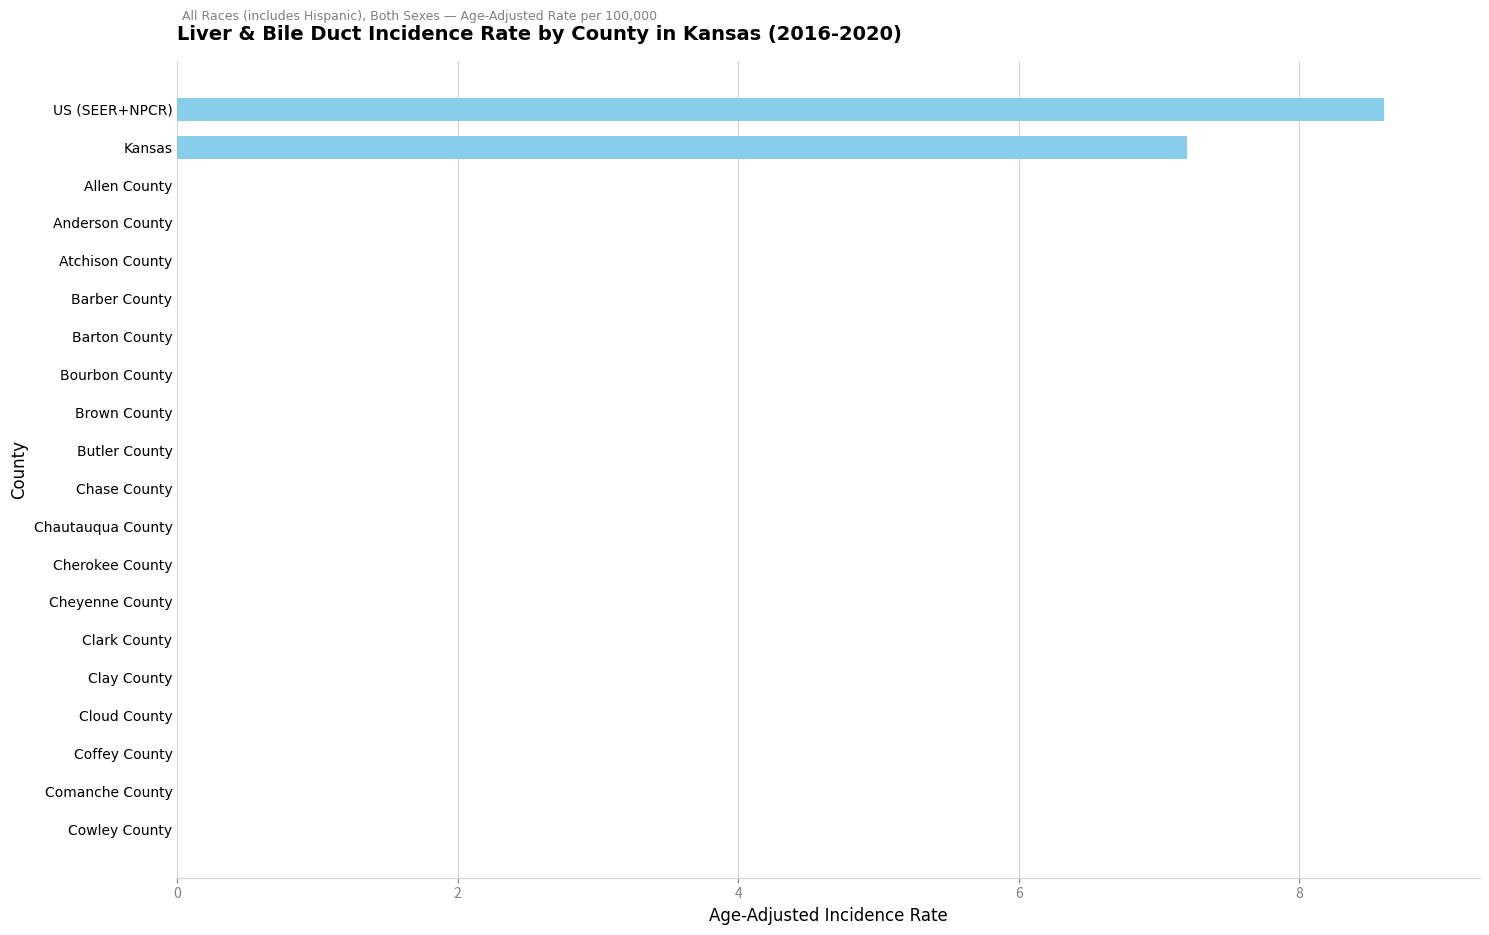

What is the greatest value displayed?

8.6